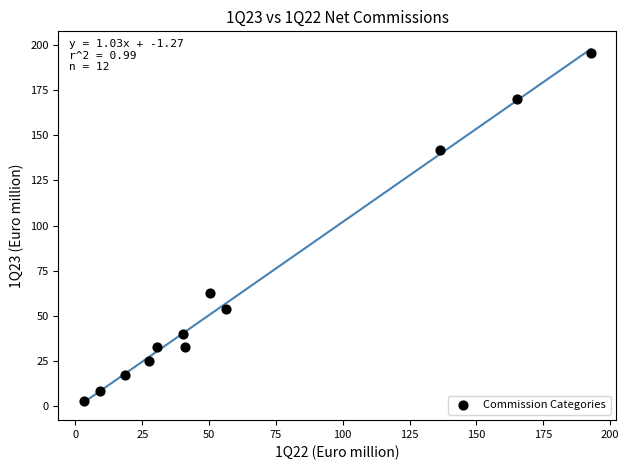

What is the average X value?

64.3